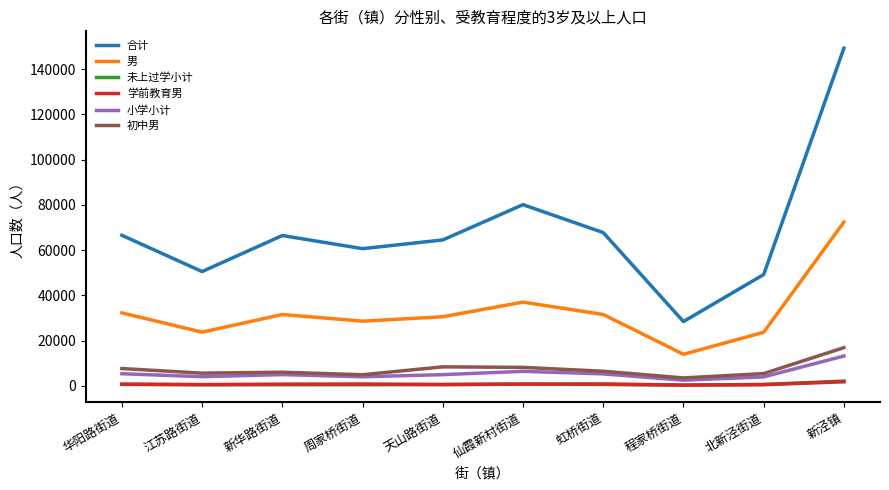

At which label does 未上过学小计 first exceed 560?

华阳路街道